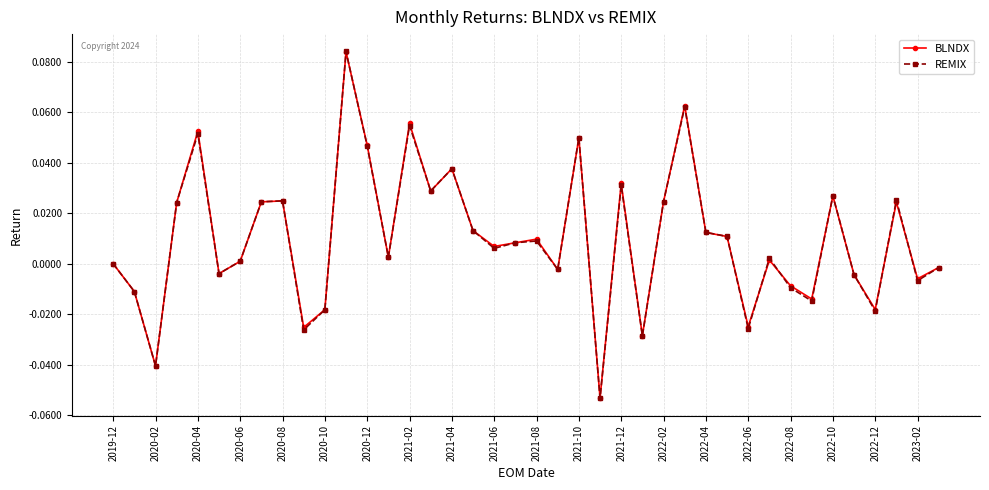

Which series has the largest range (max minus min)?

REMIX